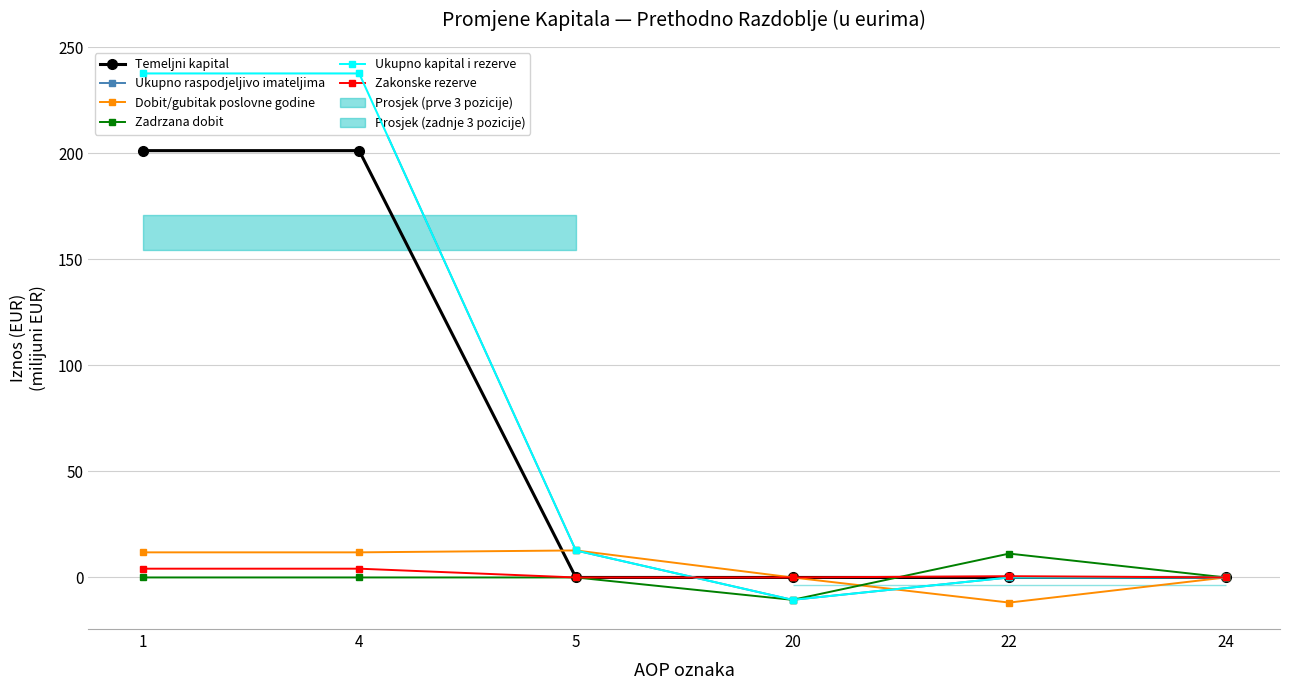

What is the minimum value shown in the chart?

-11.8